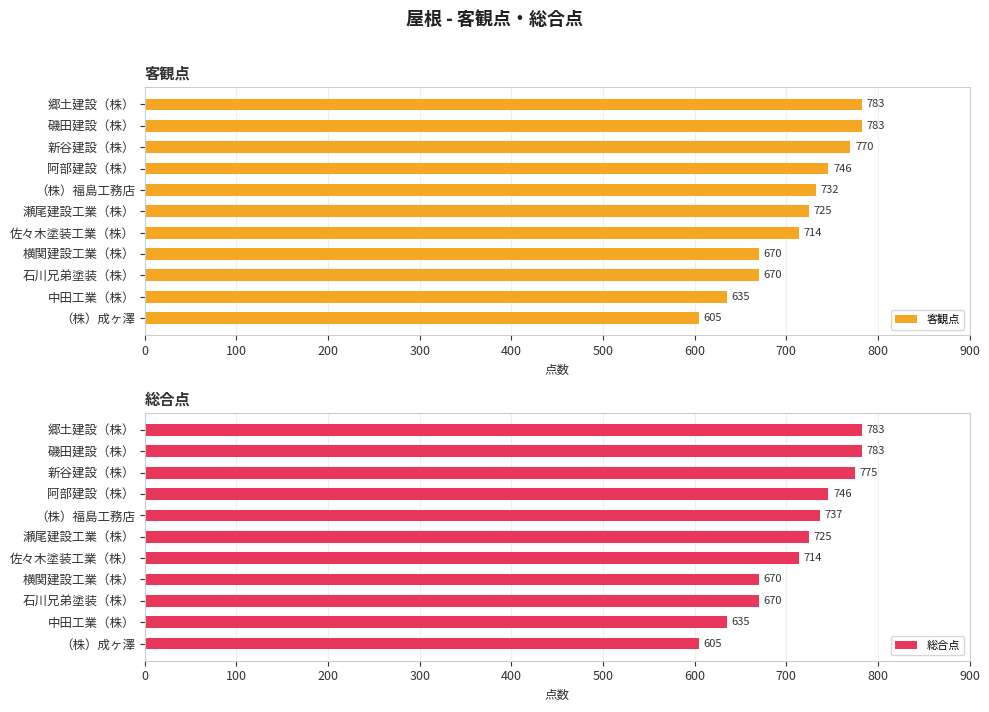

True or false: 客観点 has a value of 783 at 磯田建設（株）.

True